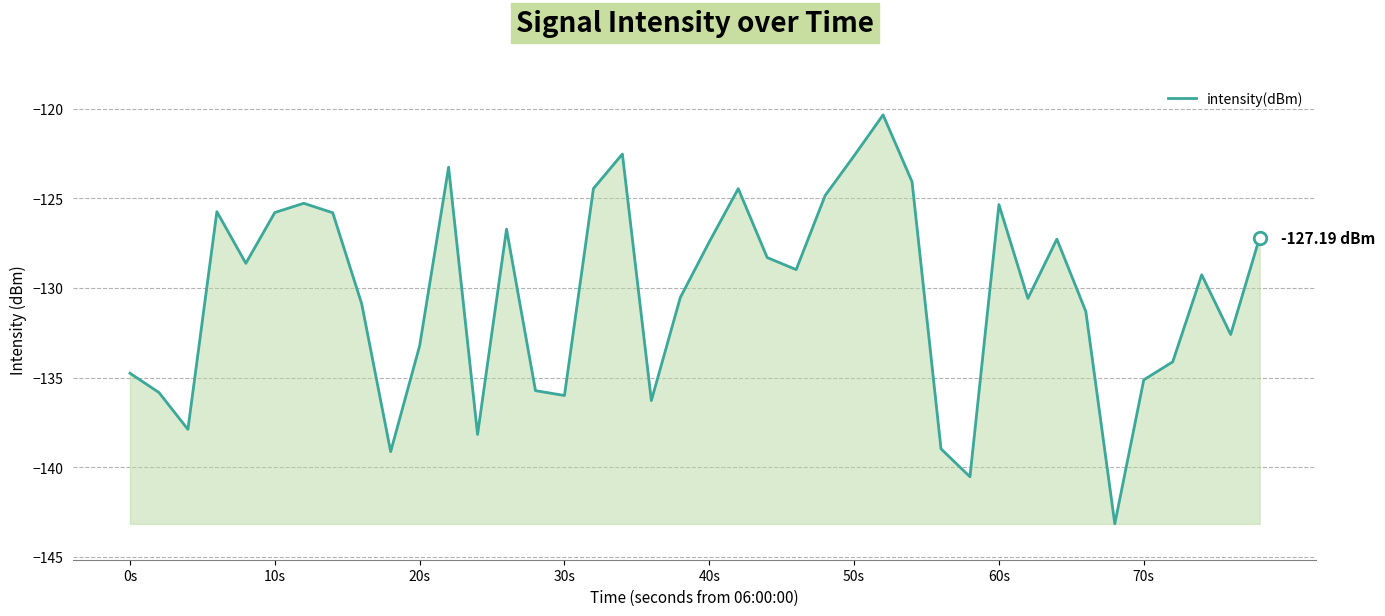

What is the difference between the maximum and minimum values?

22.8